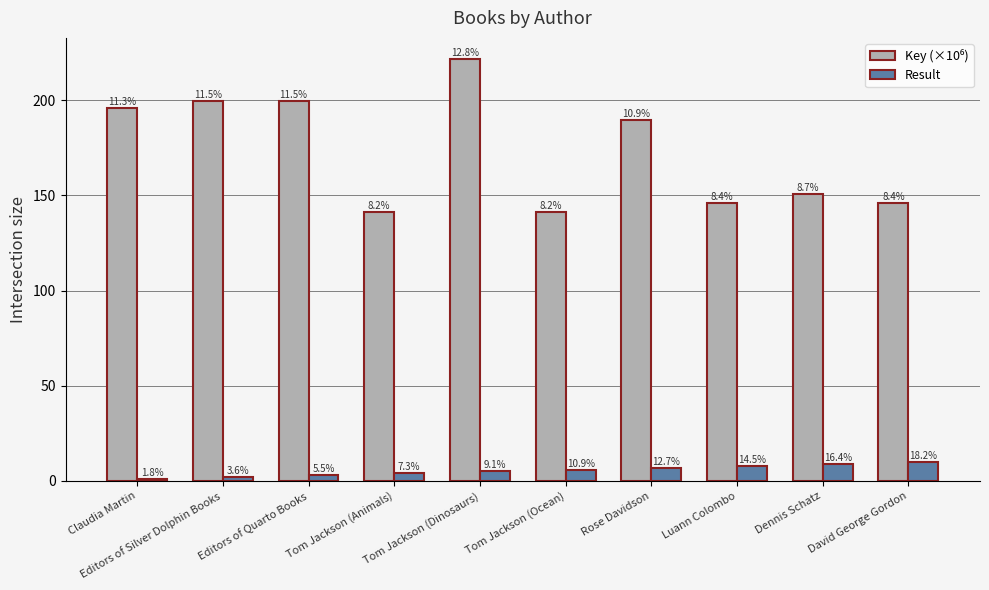

How many groups of bars are there?

10